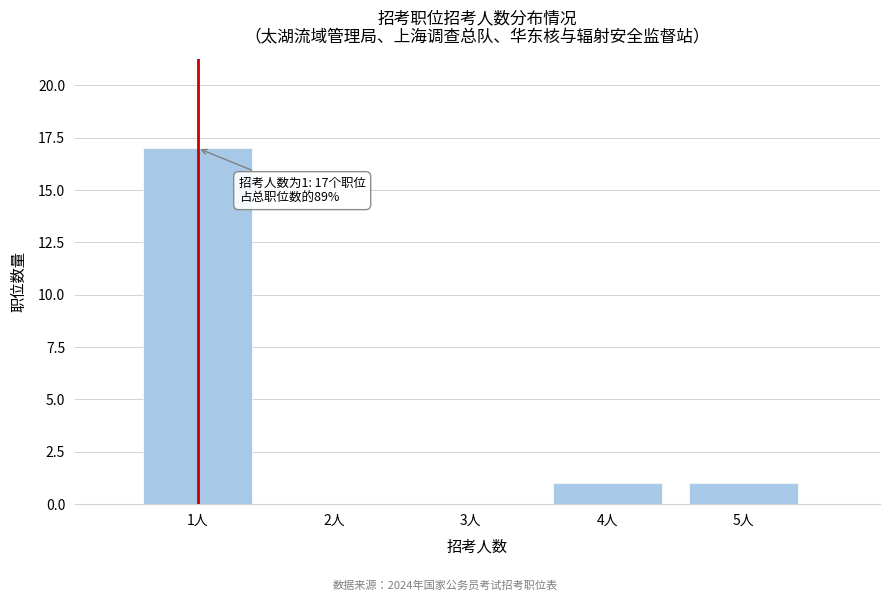

Which range on the x-axis has the tallest bar?

0.5 to 1.5